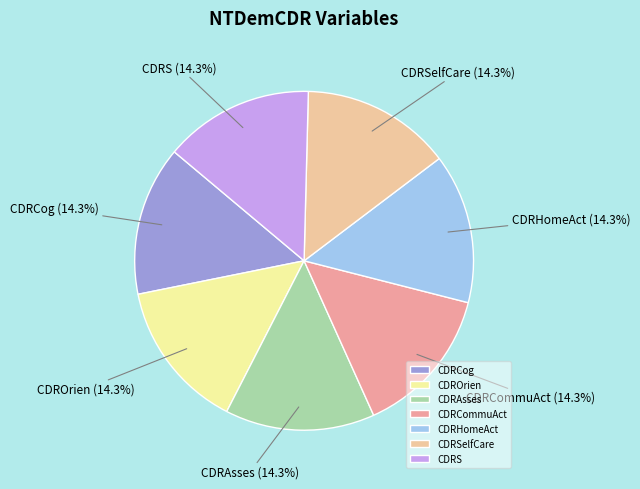

How many slices are in this pie chart?

7